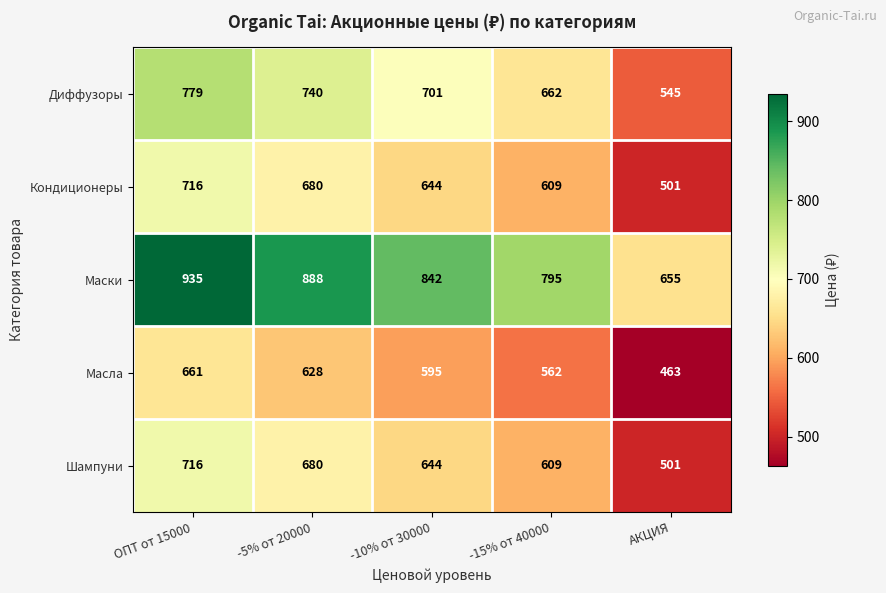

What is the approximate value of Шампуни at -5% от 20000, to the nearest 50?

700